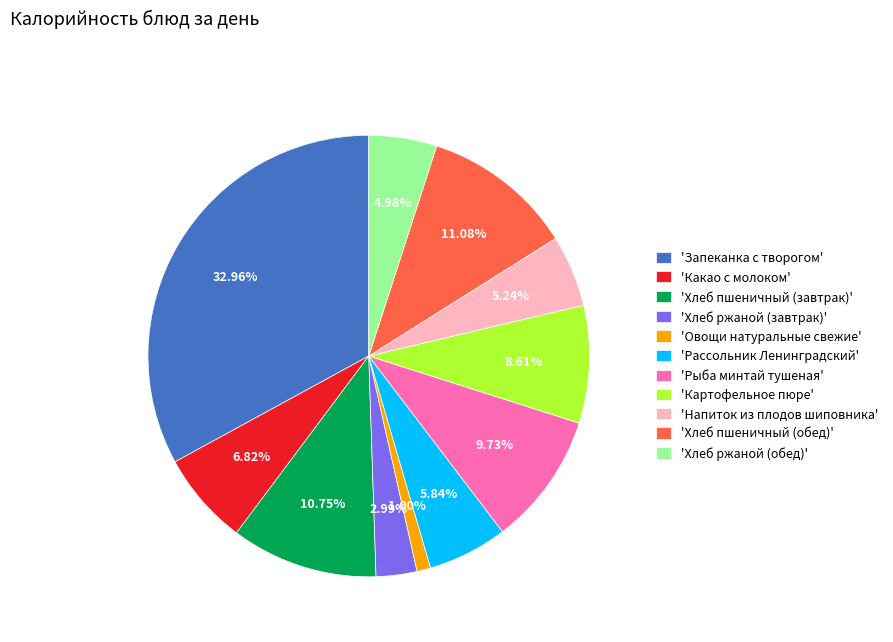

Which slice is the smallest?

'Овощи натуральные свежие'